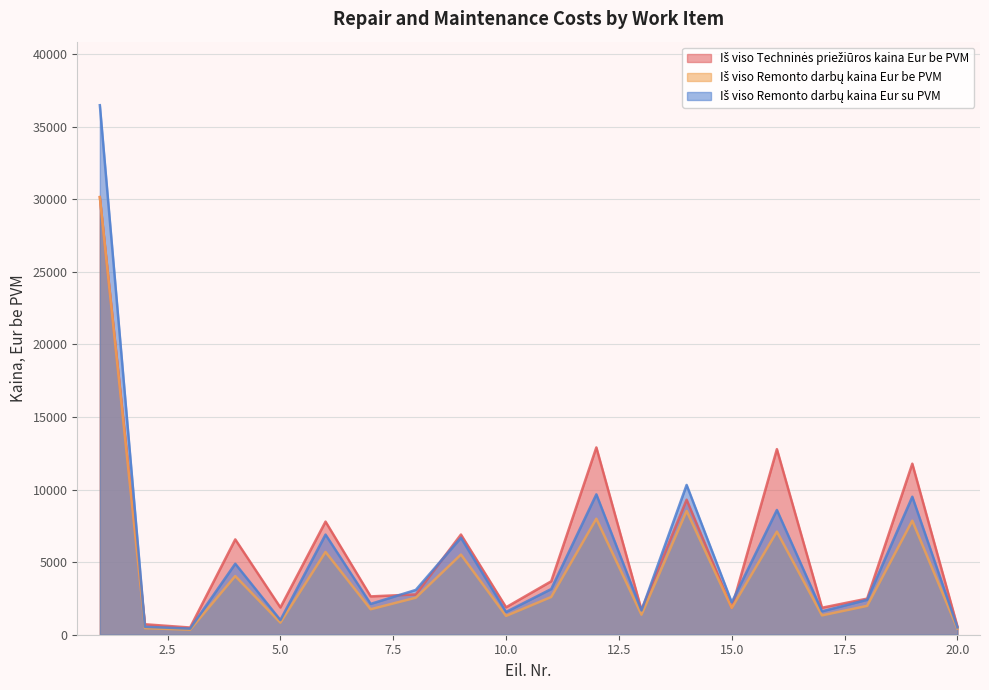

Where do Iš viso Remonto darbų kaina Eur su PVM and Iš viso Techninės priežiūros kaina Eur be PVM first cross each other?

1 and 2